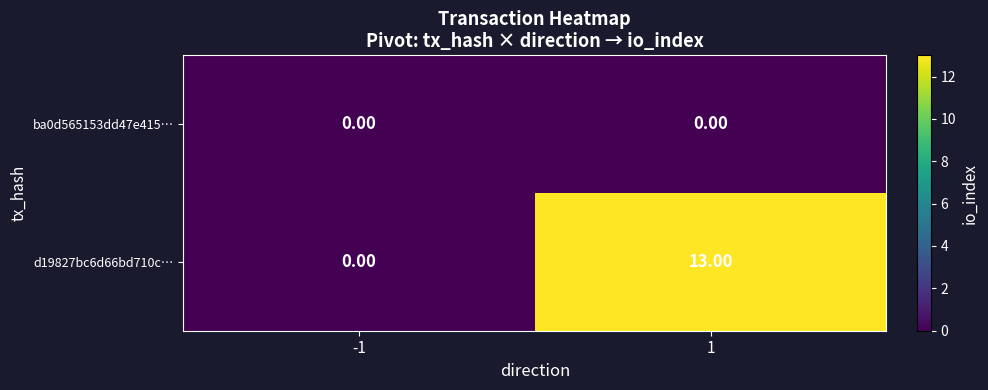

What is the difference between the maximum and minimum values in the d19827bc6d66bd710c… series?

13